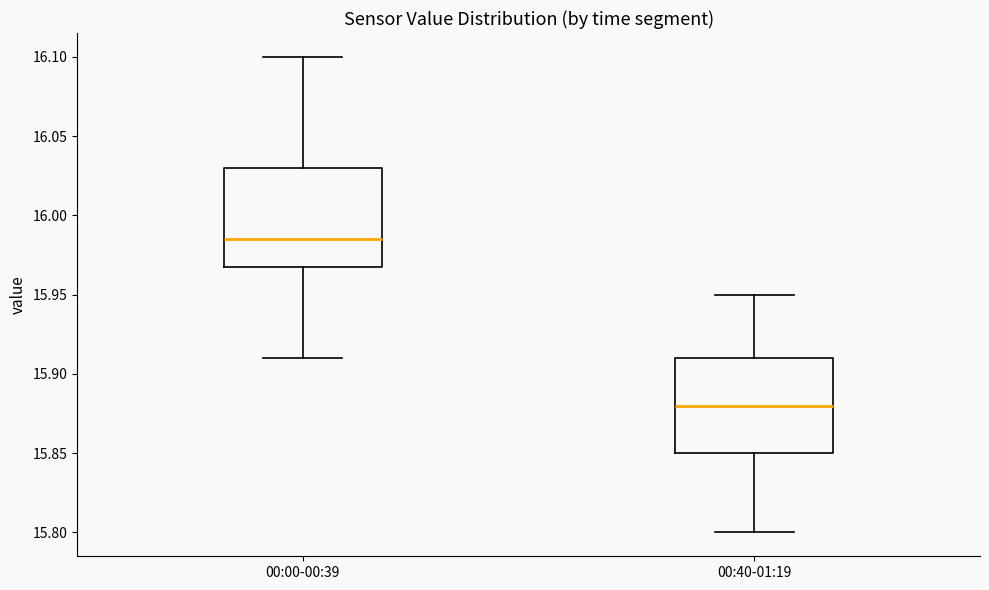

Where is the lower edge of the box for 00:00-00:39 on the y-axis? The values are not printed on the chart, so give them approximately, as read against the axis.

15.970